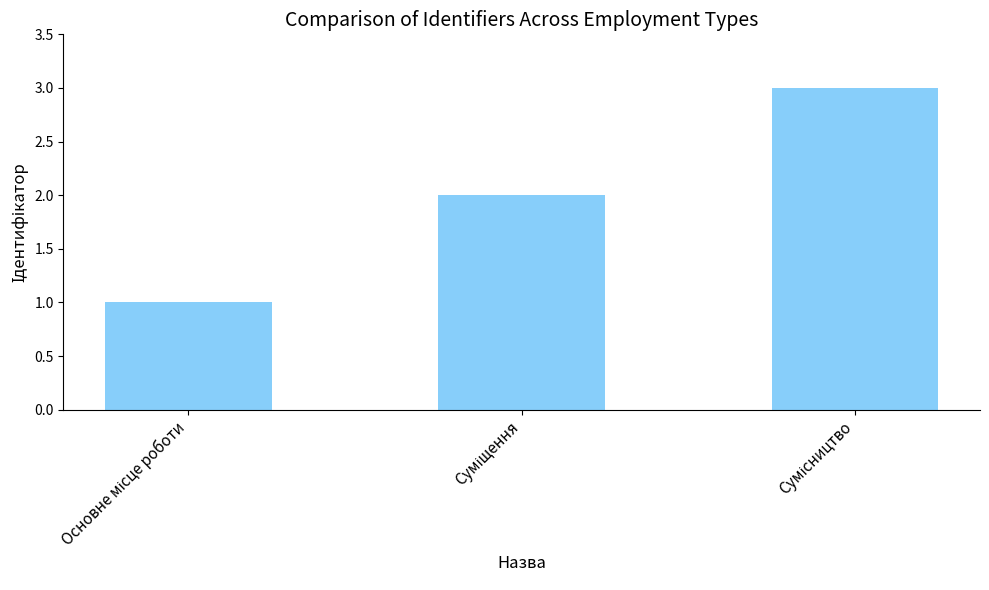

What is the maximum value shown in the chart?

3